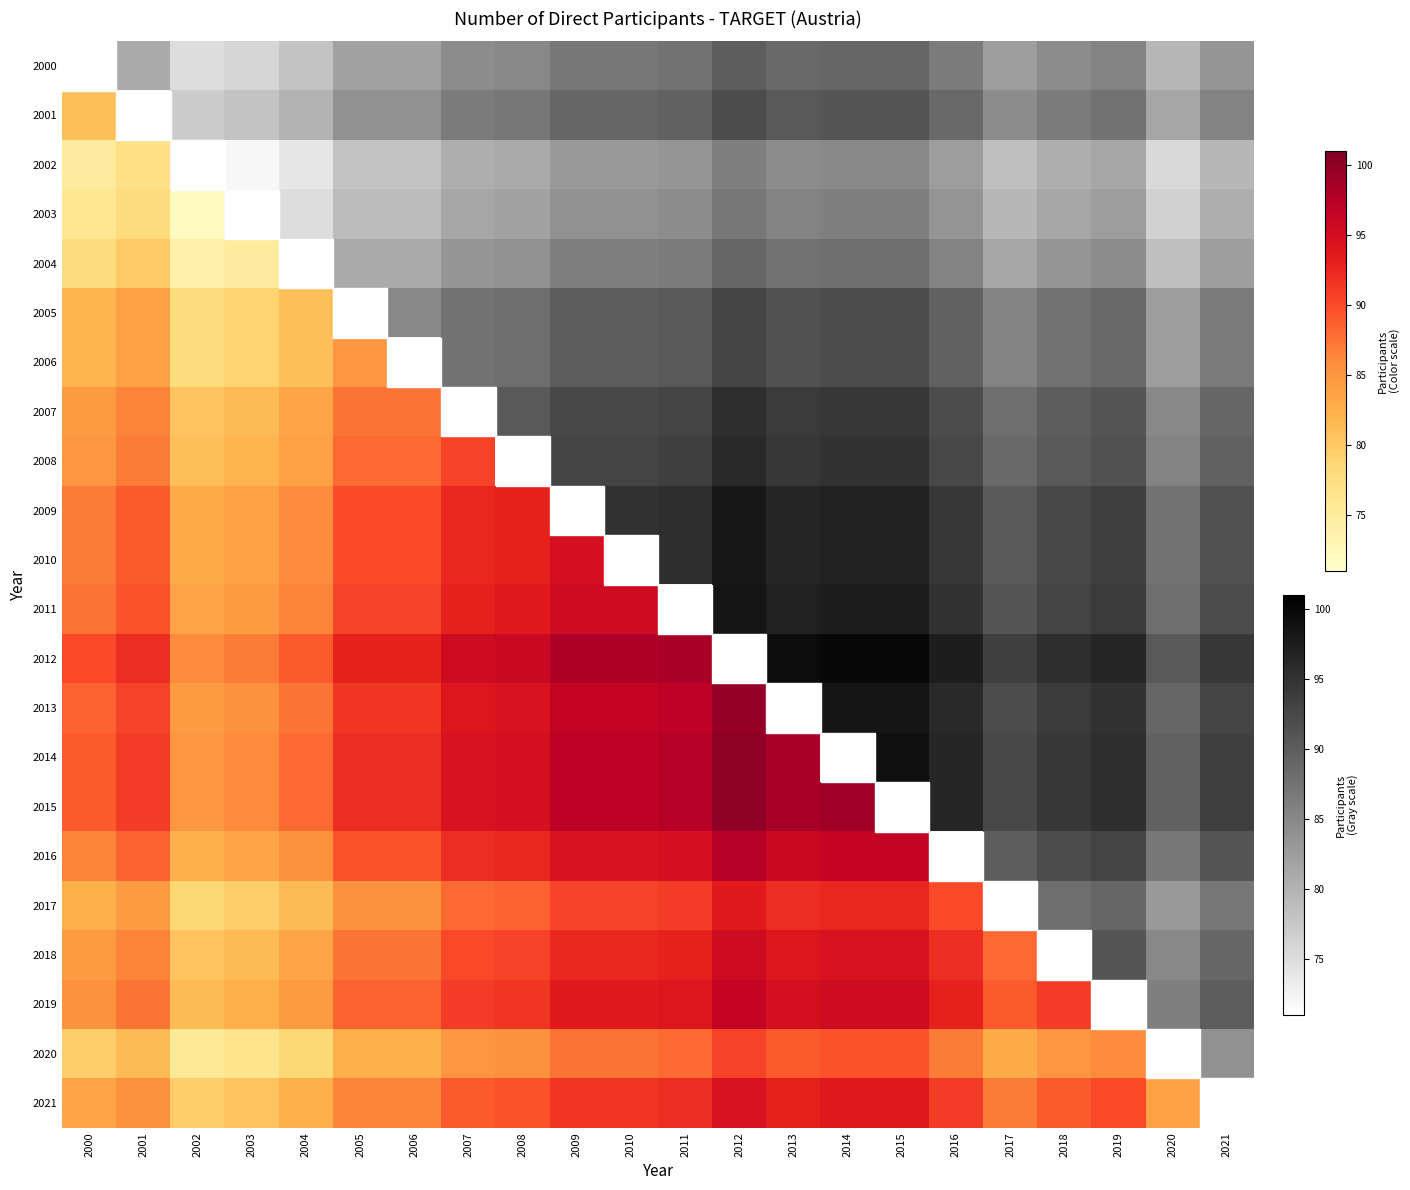

What is the highest value of the 2004 series?

89.0